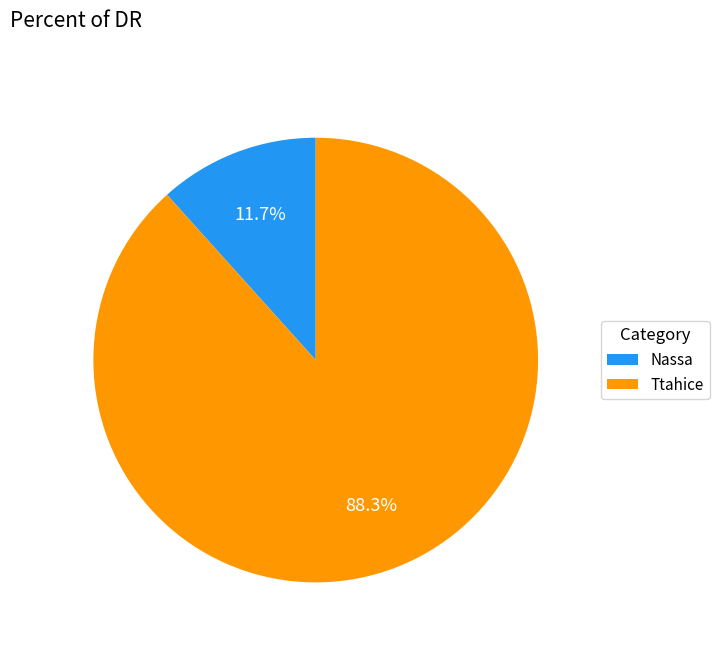

What is the total percentage of Nassa and Ttahice?

100.0%